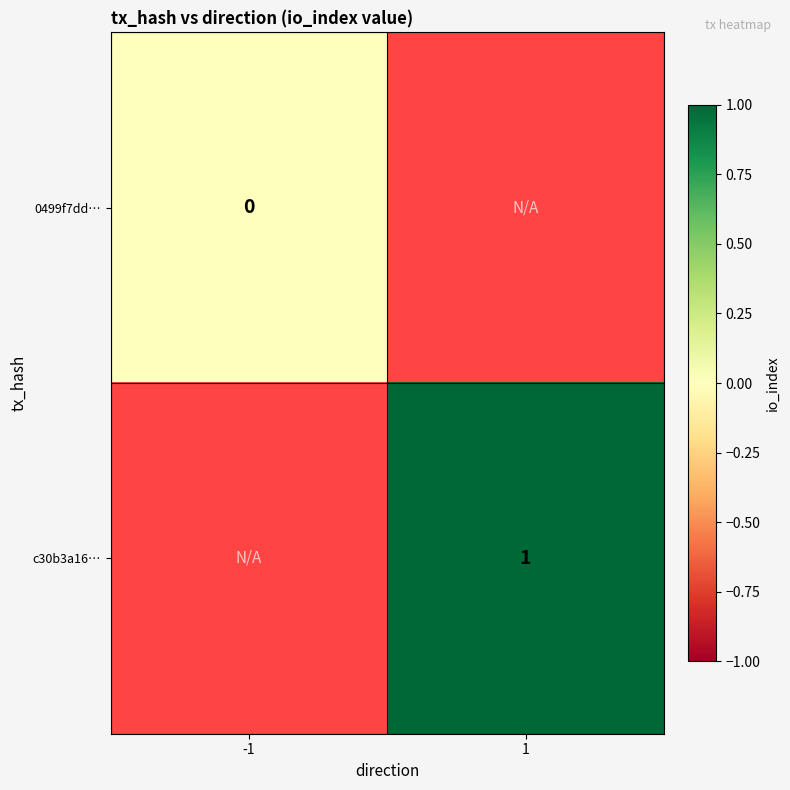

The c30b3a16… series shows 0 at 1. True or false?

False